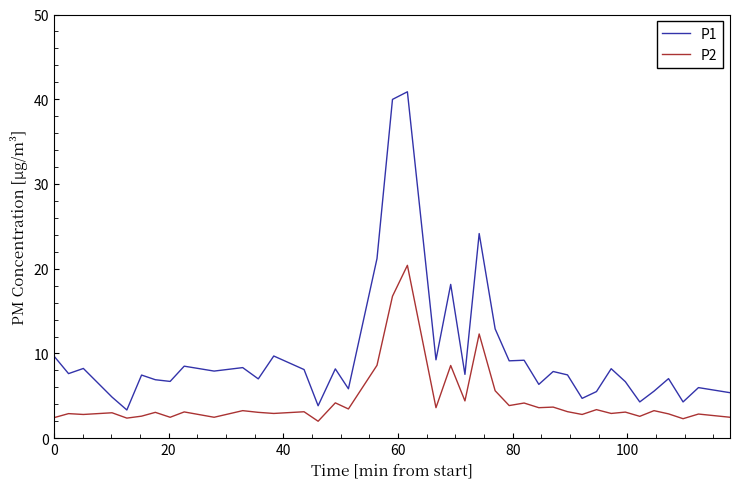

At how many categories does at least one series exceed 15?

5